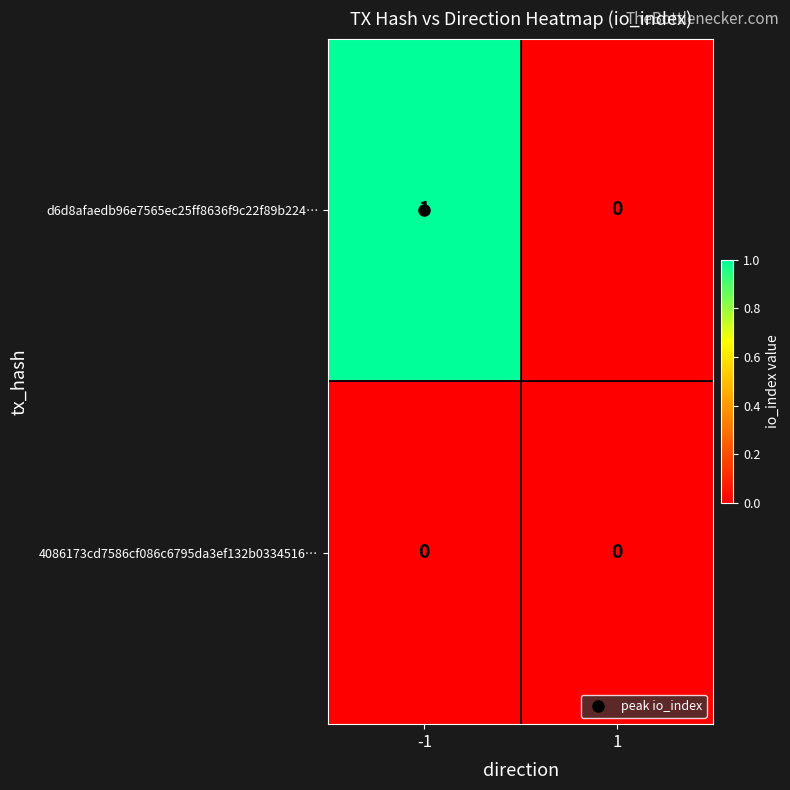

What is the maximum value shown in the chart?

1